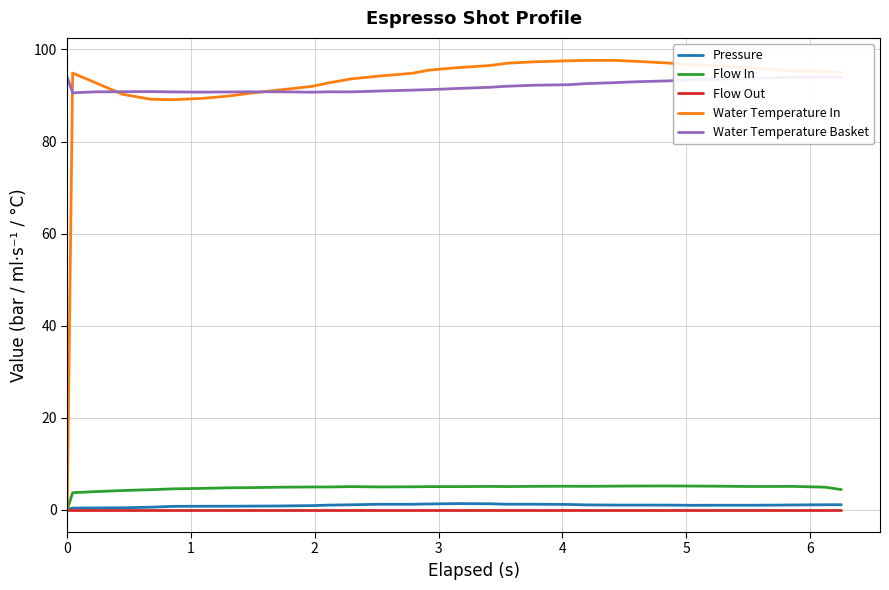

What is the value of the Pressure point at the 4th from the left?

0.4